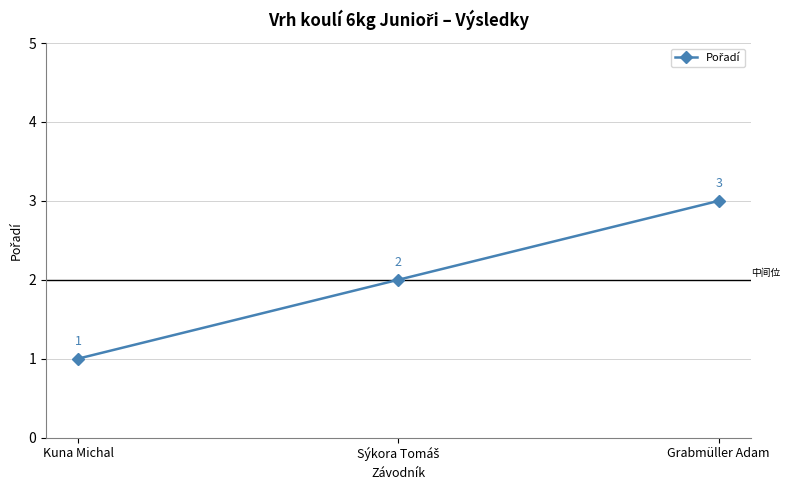

At which category does the chart reach its peak across all series?

Grabmüller Adam